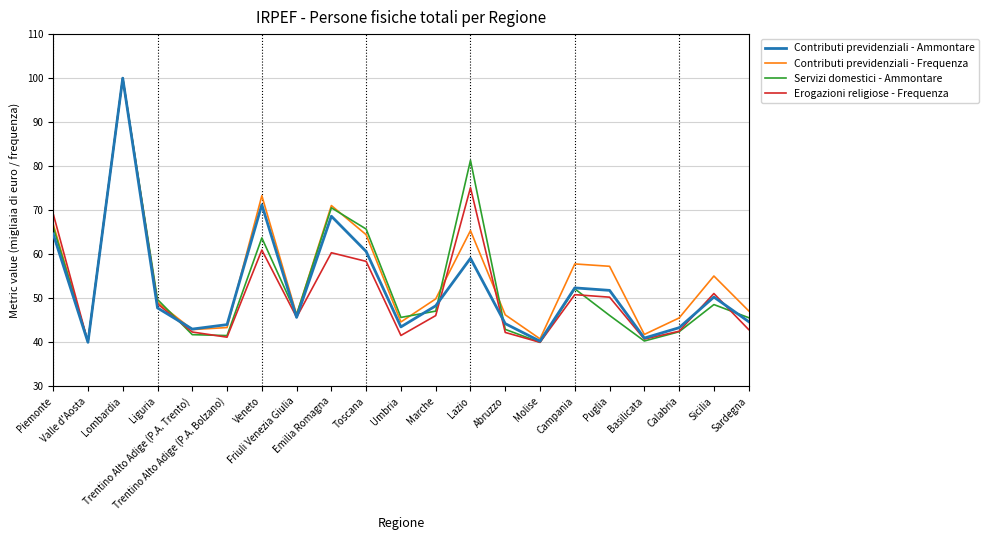

What is the greatest value displayed?

100.0